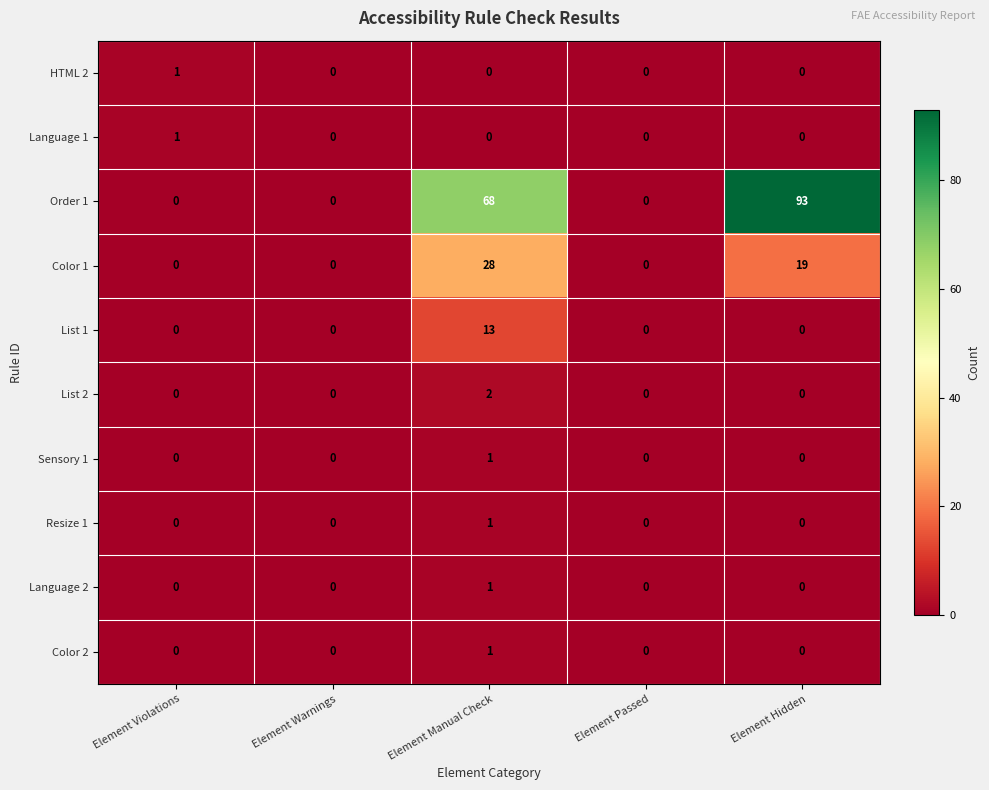

The List 1 series shows 0 at Element Violations. True or false?

True